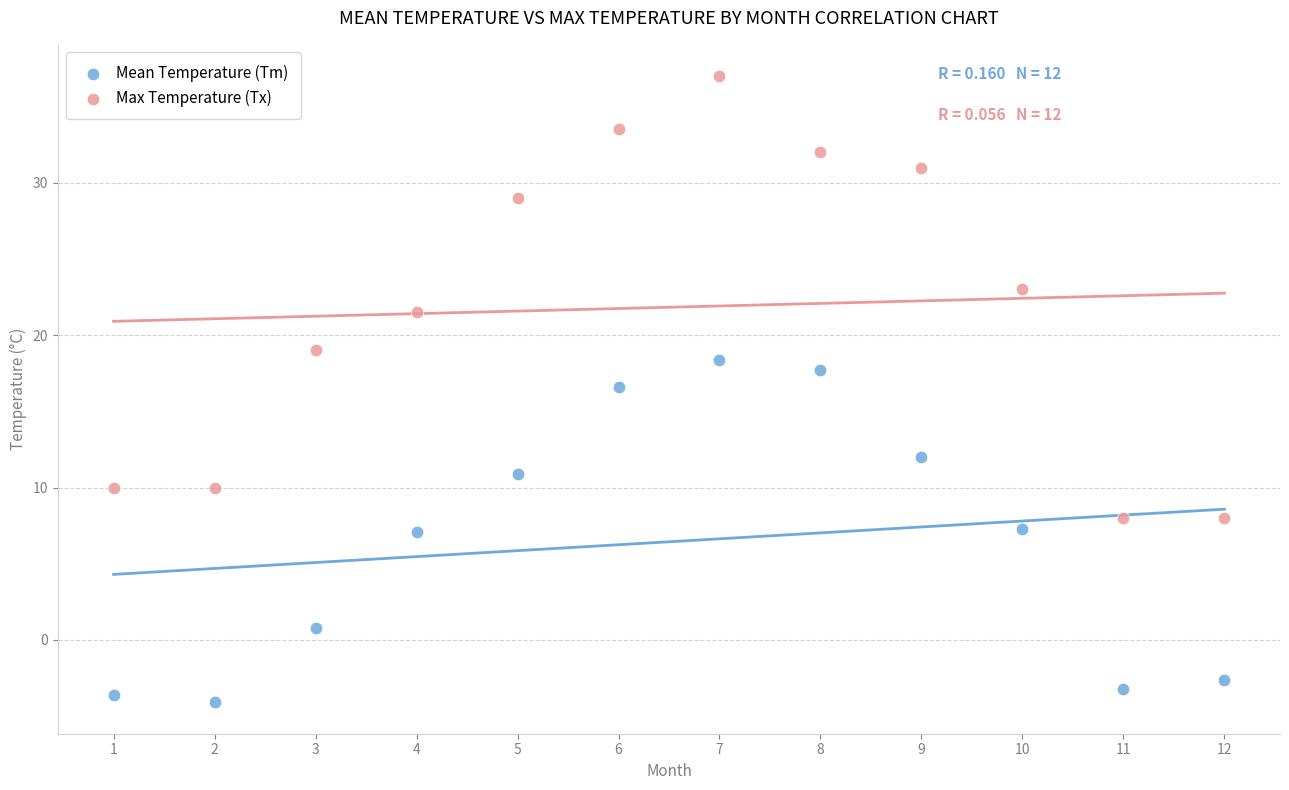

In the Max Temperature (Tx) series, what Y value is closest to 22?

21.5